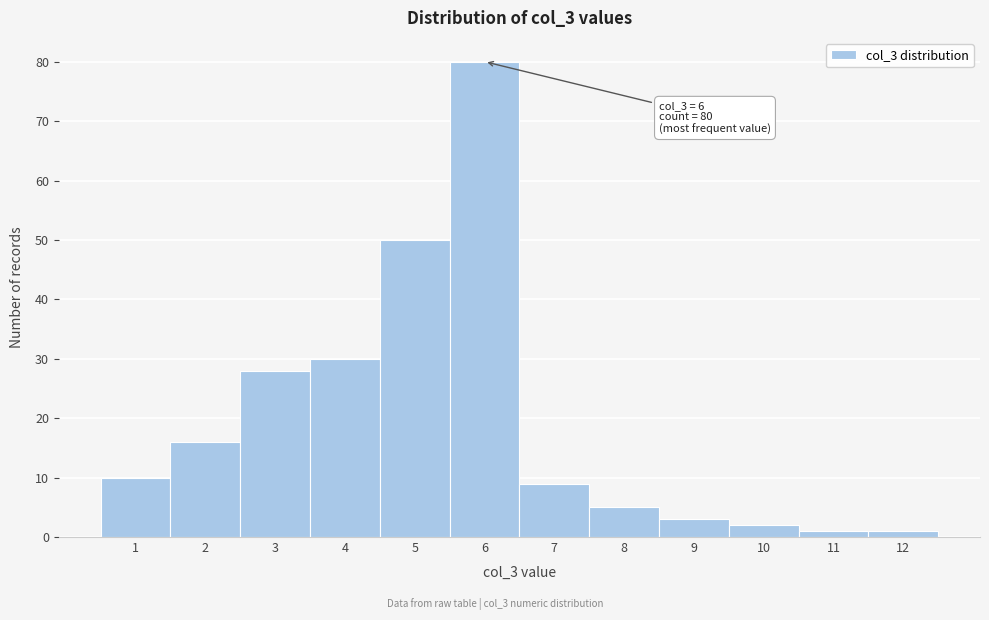

Reading left to right, what are all the values shown in this chart?

10	16	28	30	50	80	9	5	3	2	1	1